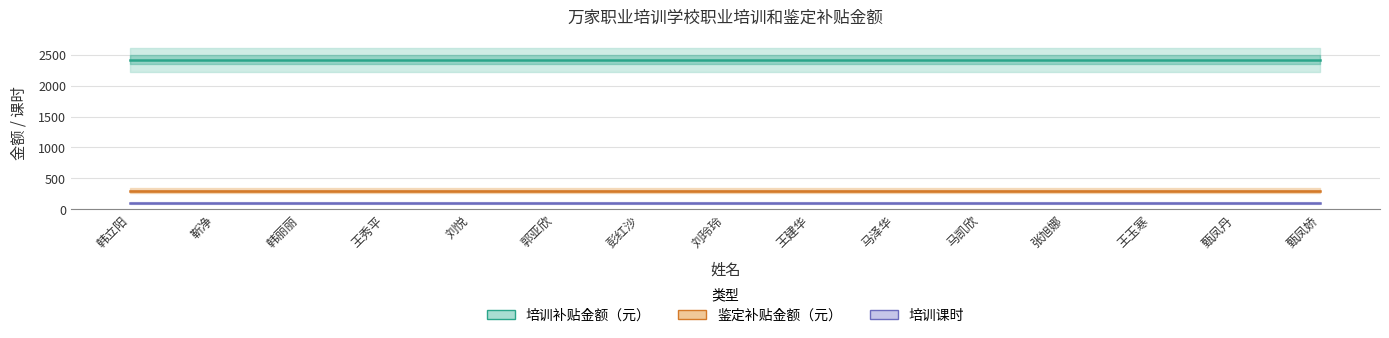

Is this an area chart (filled region under the line)?

No